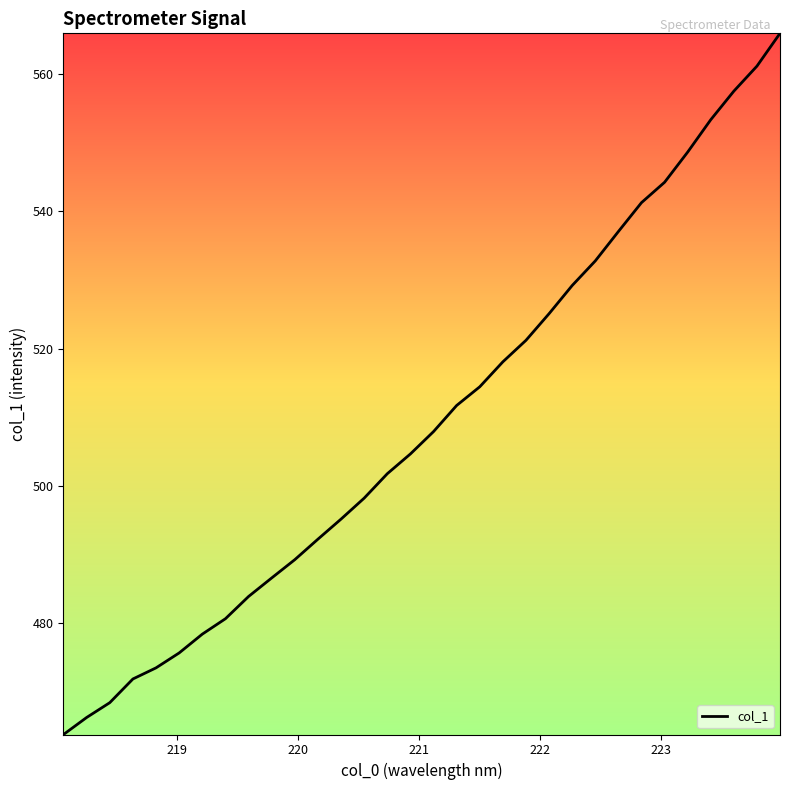

True or false: the data has more than 2 interior local peaks.

False